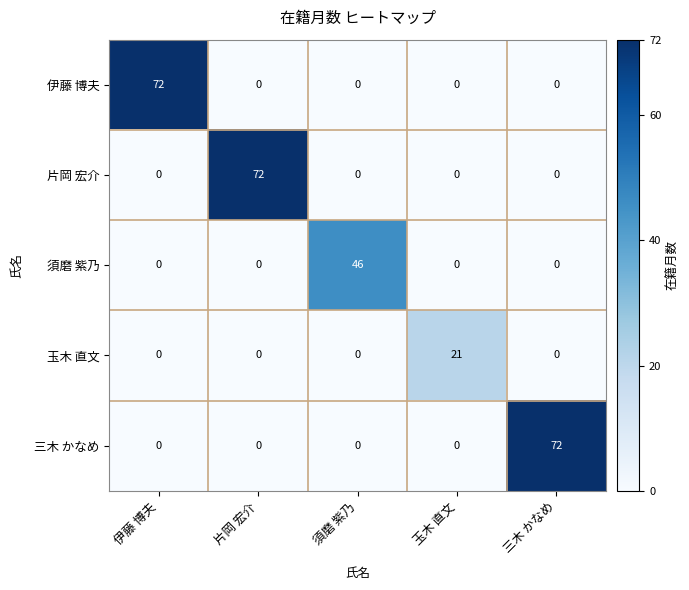

Is the value of 三木 かなめ at 三木 かなめ greater than the value of 片岡 宏介 at 伊藤 博夫?

Yes